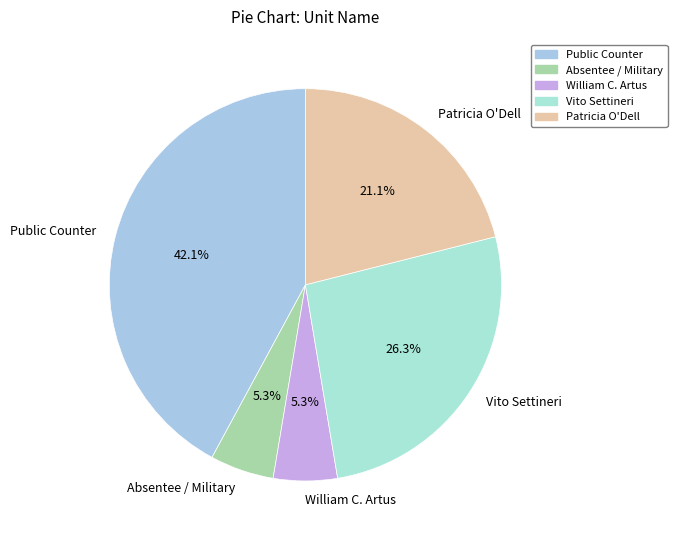

Which category has the biggest portion of the pie?

Public Counter